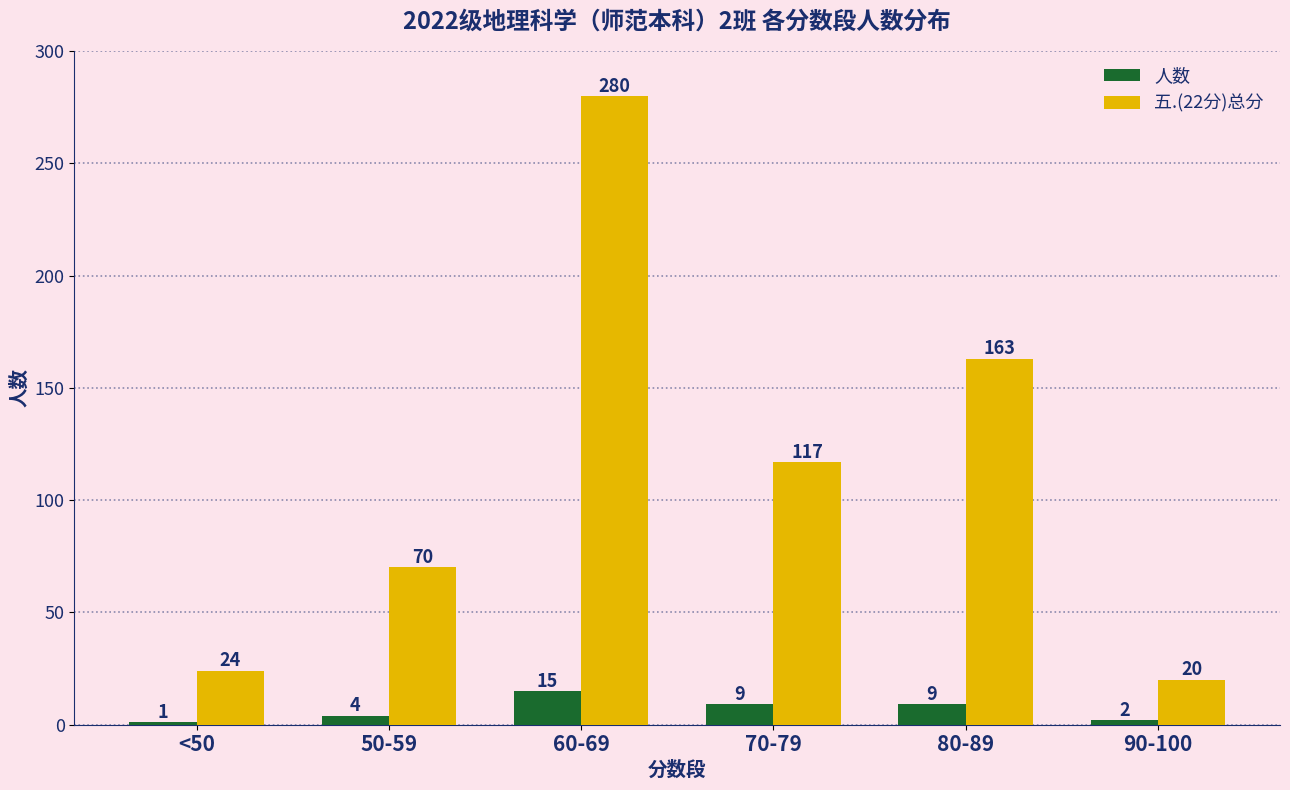

Reading left to right, transcribe all the data shown in this chart.

人数: <50=1	50-59=4	60-69=15	70-79=9	80-89=9	90-100=2
五.(22分)总分: <50=24	50-59=70	60-69=280	70-79=117	80-89=163	90-100=20